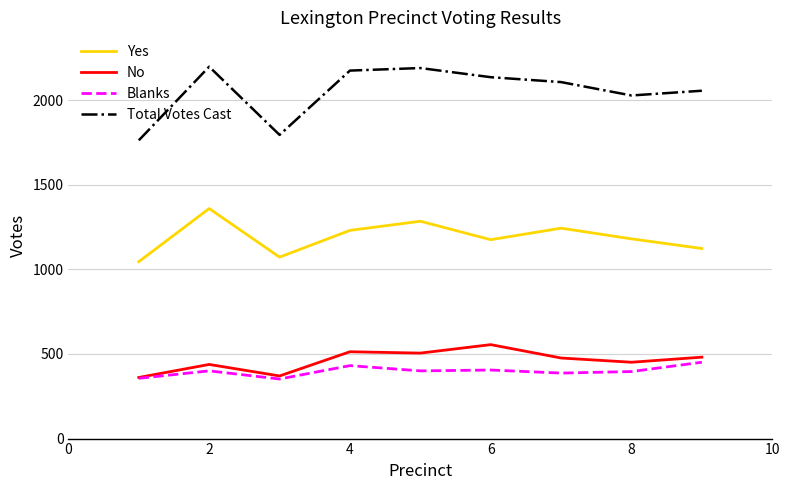

List the series in order of their peak value, lowest first.

Blanks, No, Yes, Total Votes Cast